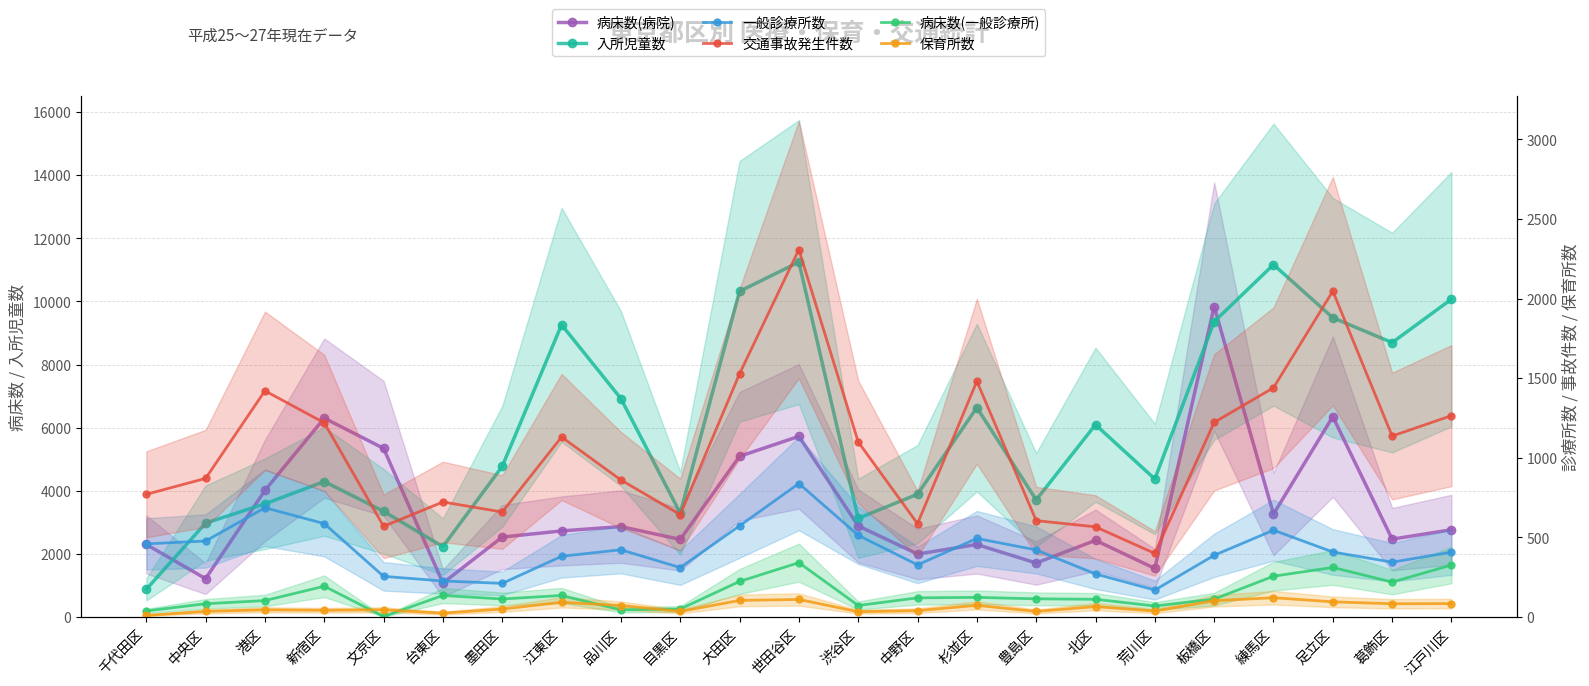

What is the label of the 23rd point from the left?

江戸川区